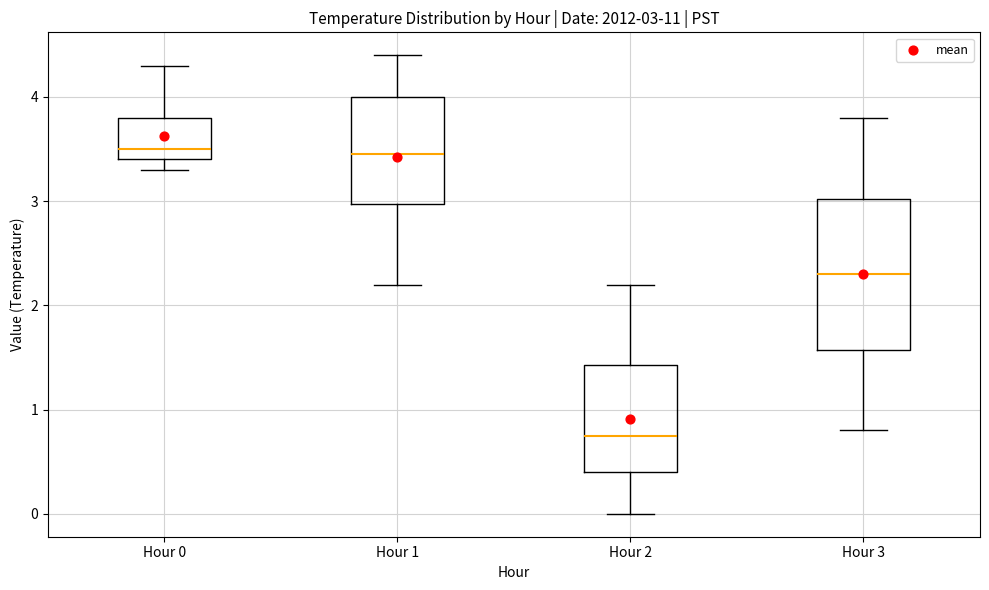

Comparing the boxes themselves (not the whiskers), which one is the tallest?

Hour 3